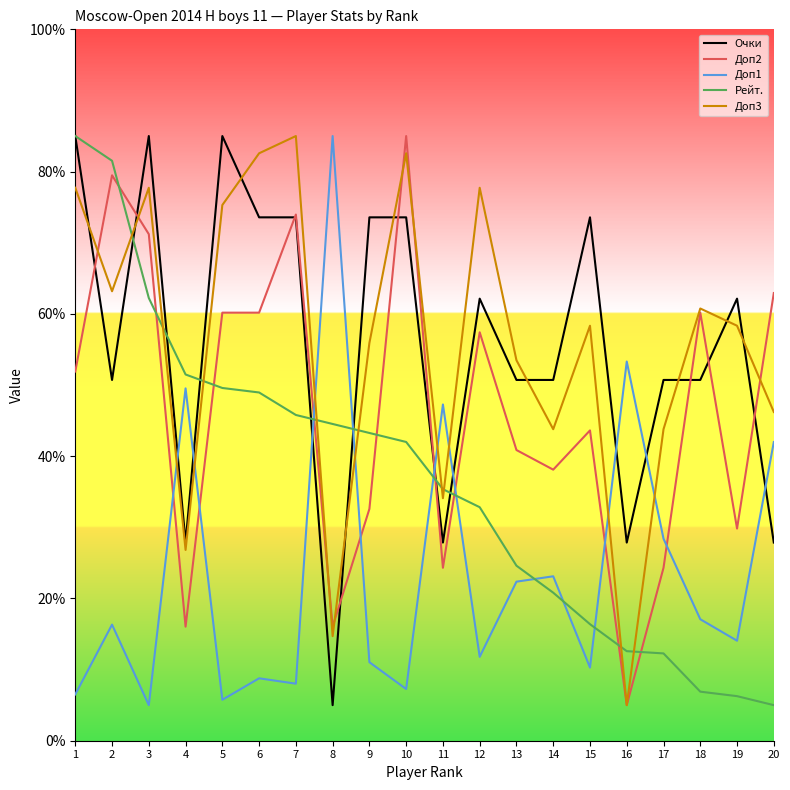

What is the smallest value displayed?

5.0